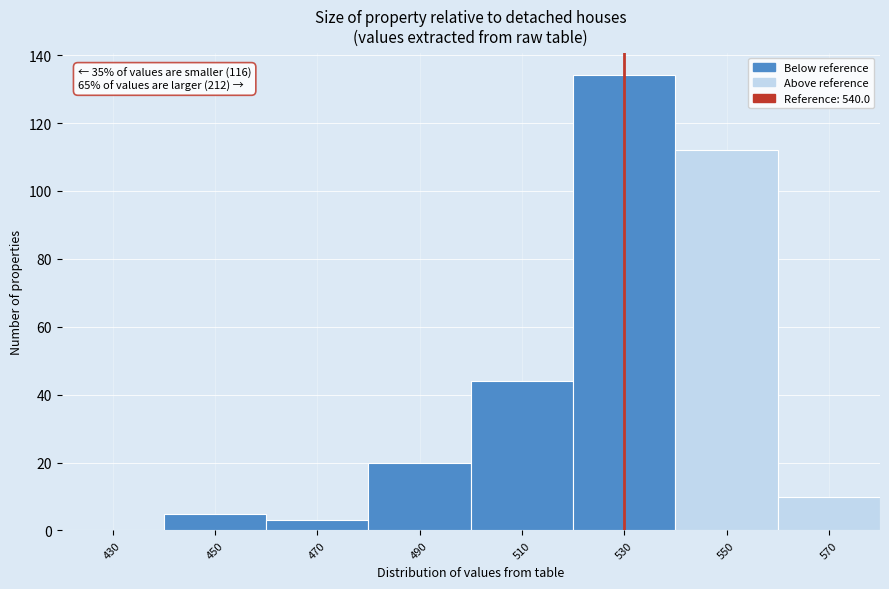

Reading left to right, what are all the values shown in this chart?

430=0	450=5	470=3	490=20	510=44	530=134	550=112	570=10